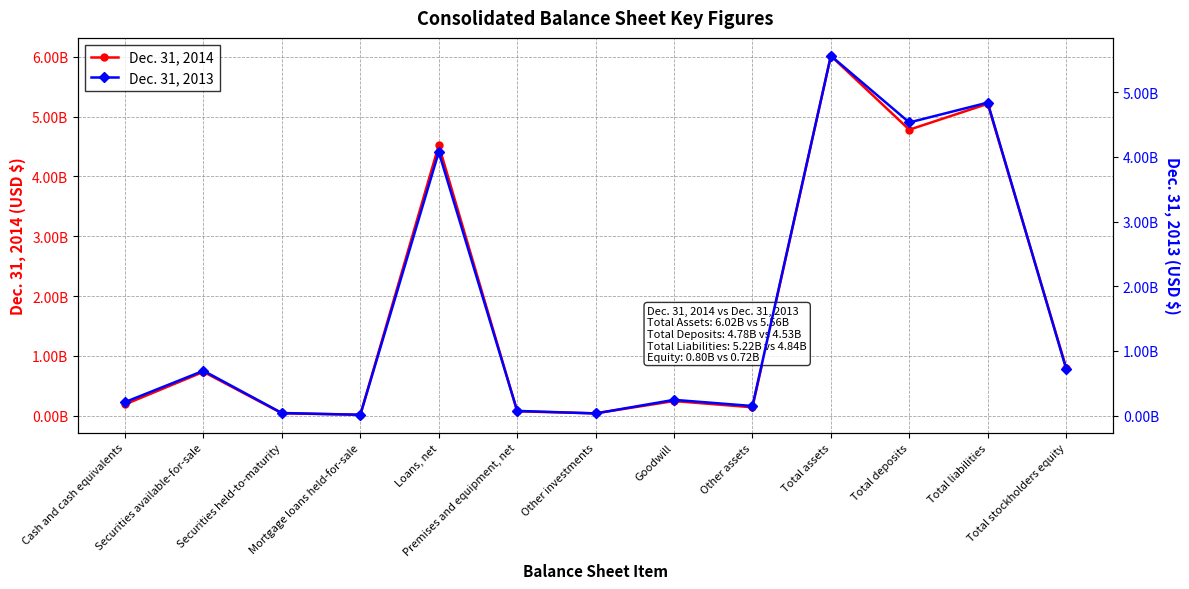

Where do Dec. 31, 2013 and Dec. 31, 2014 first cross each other?

Cash and cash equivalents and Securities available-for-sale